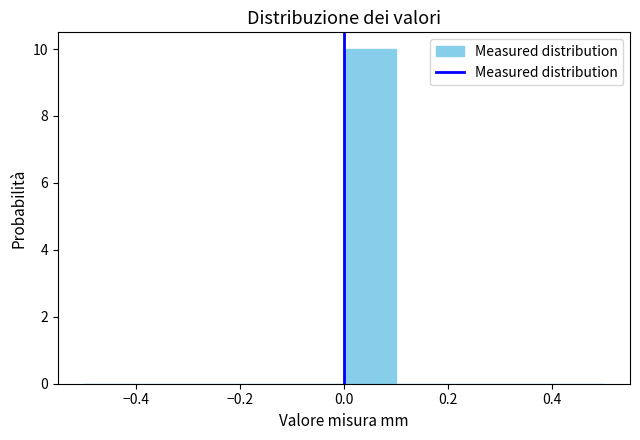

Over which range of the x-axis is the bar tallest?

0.0 to 0.1